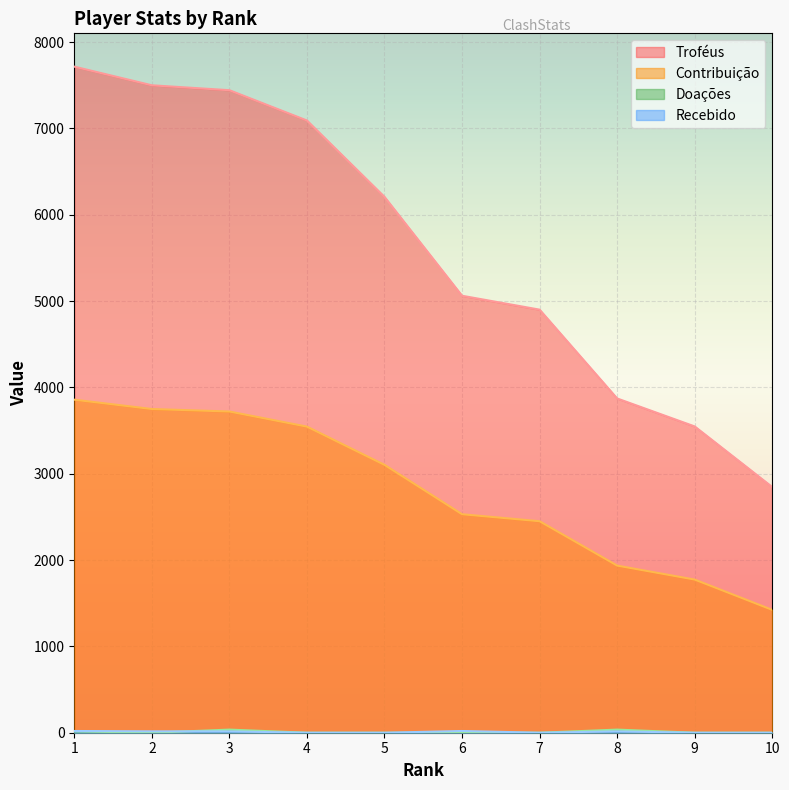

Count the number of categories in the chart.

10